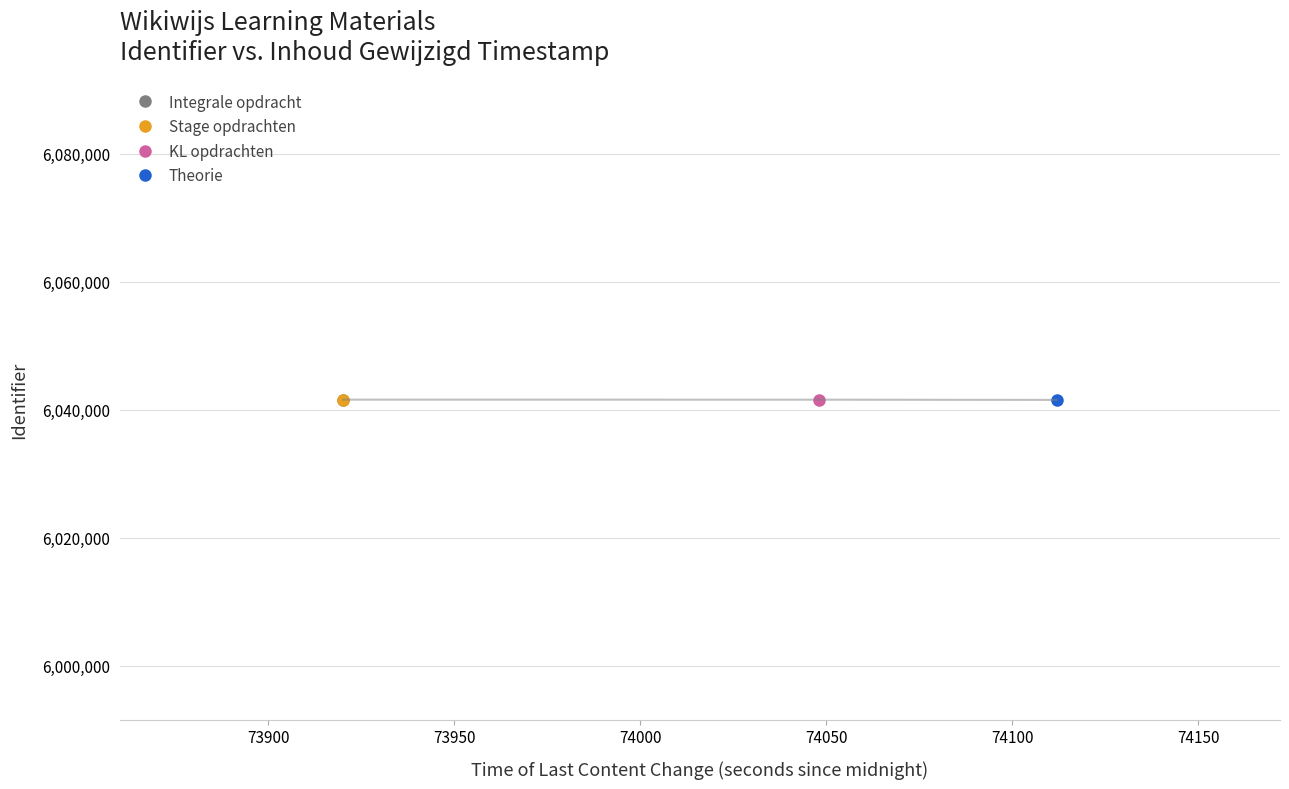

Rank the categories by value from lowest to highest.

2020-12-30 20:35:12, 2020-12-30 20:34:08, 2020-12-30 20:32:00, 2020-12-30 20:32:00